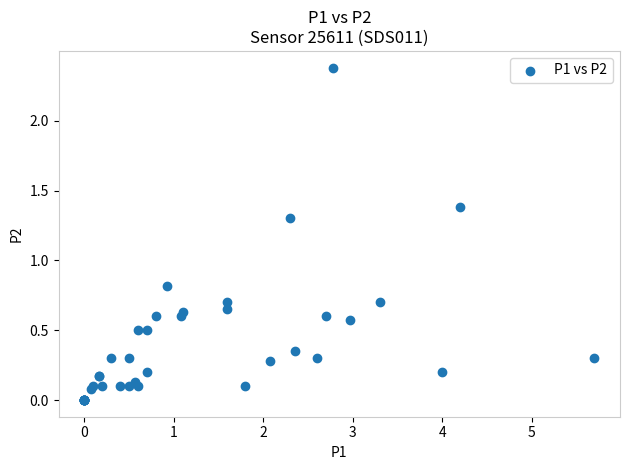

What Y value in the scatter plot is closest to 1?

0.8